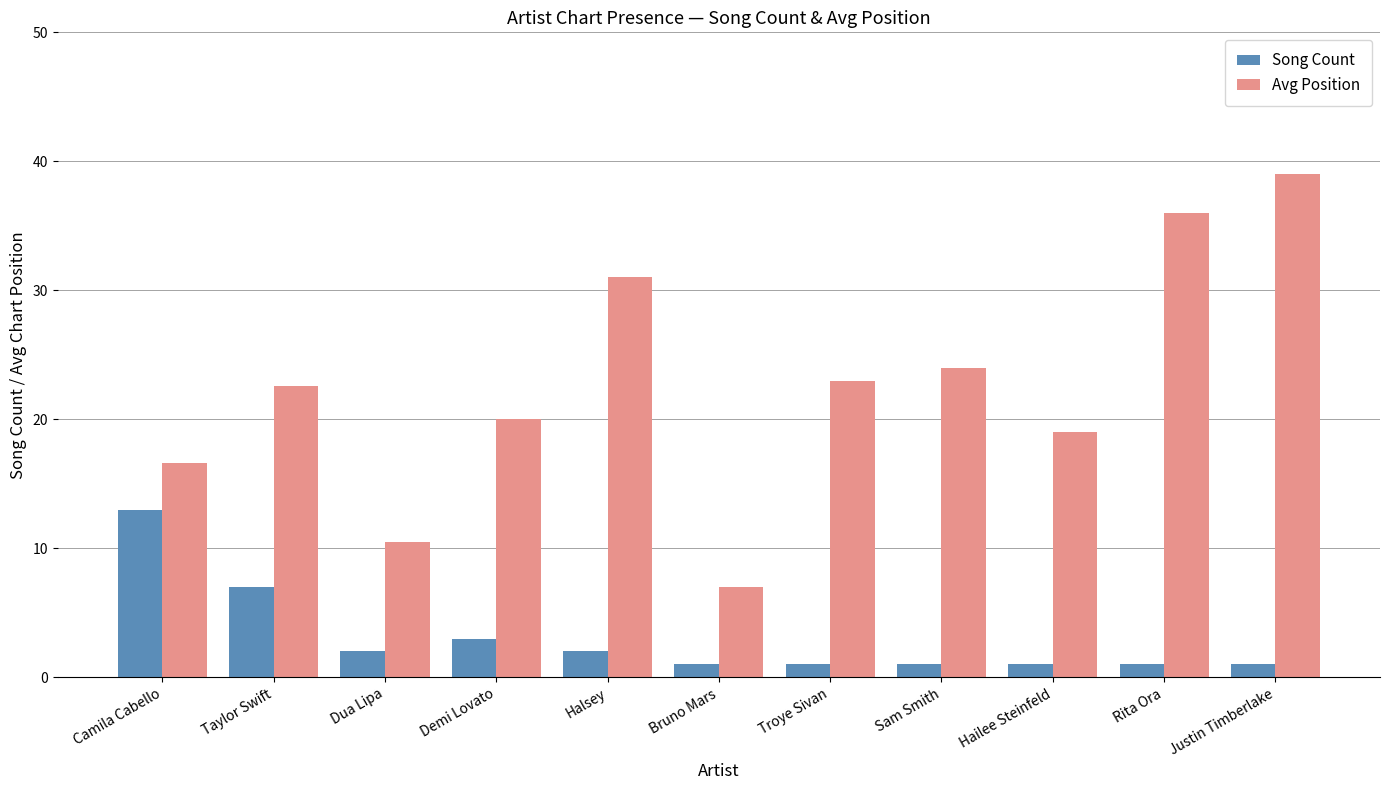

Is the value of Avg Position at Dua Lipa greater than the value of Song Count at Halsey?

Yes